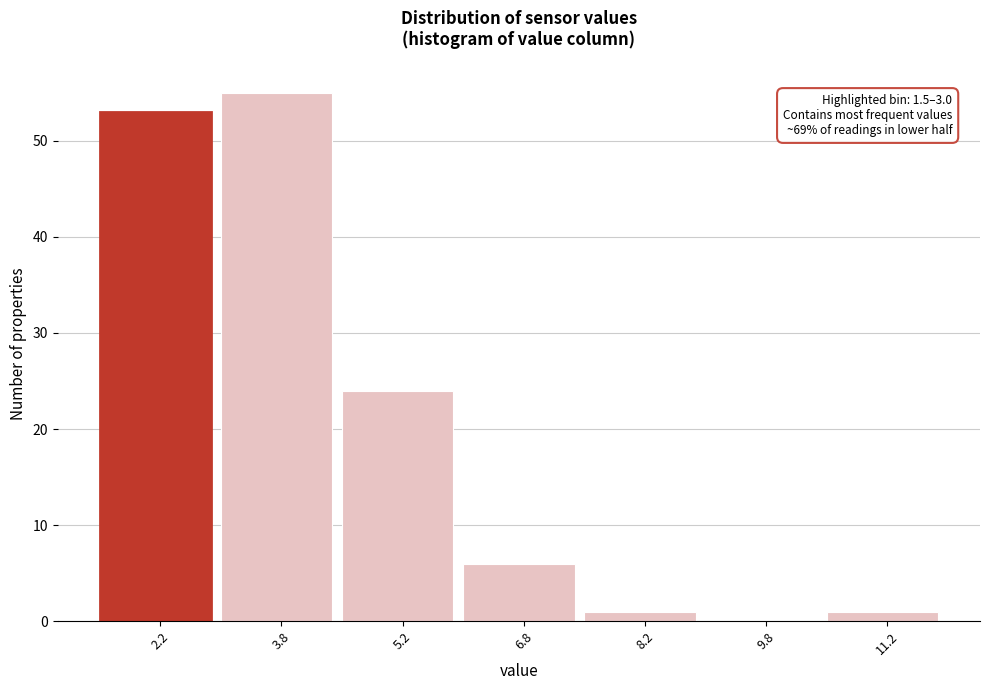

Over which range of the x-axis is the bar tallest?

3.0 to 4.5